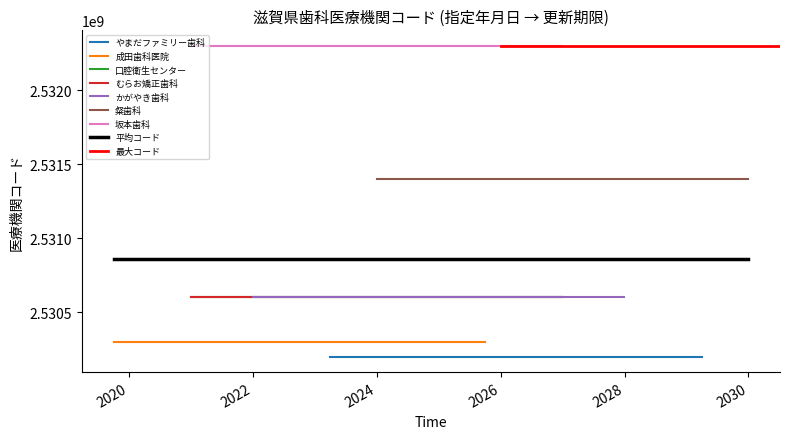

How many data points are less than 2530600945?

3